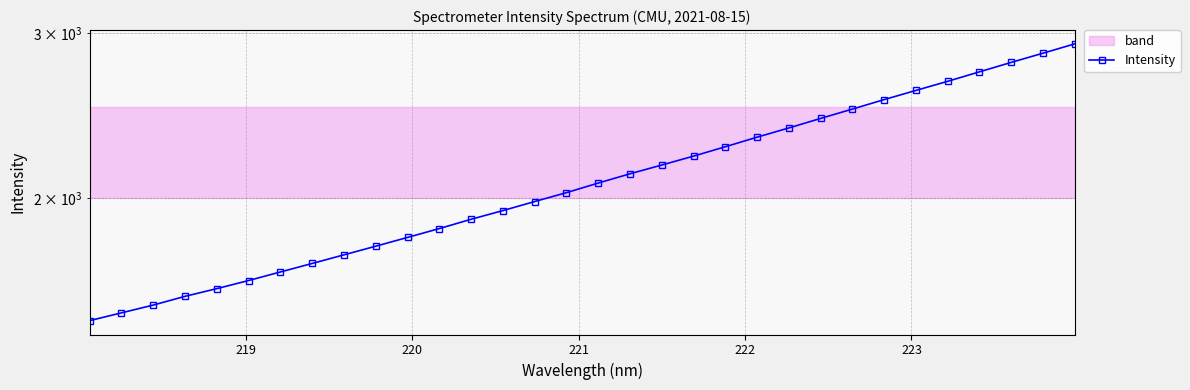

How many values are below 2074?

16